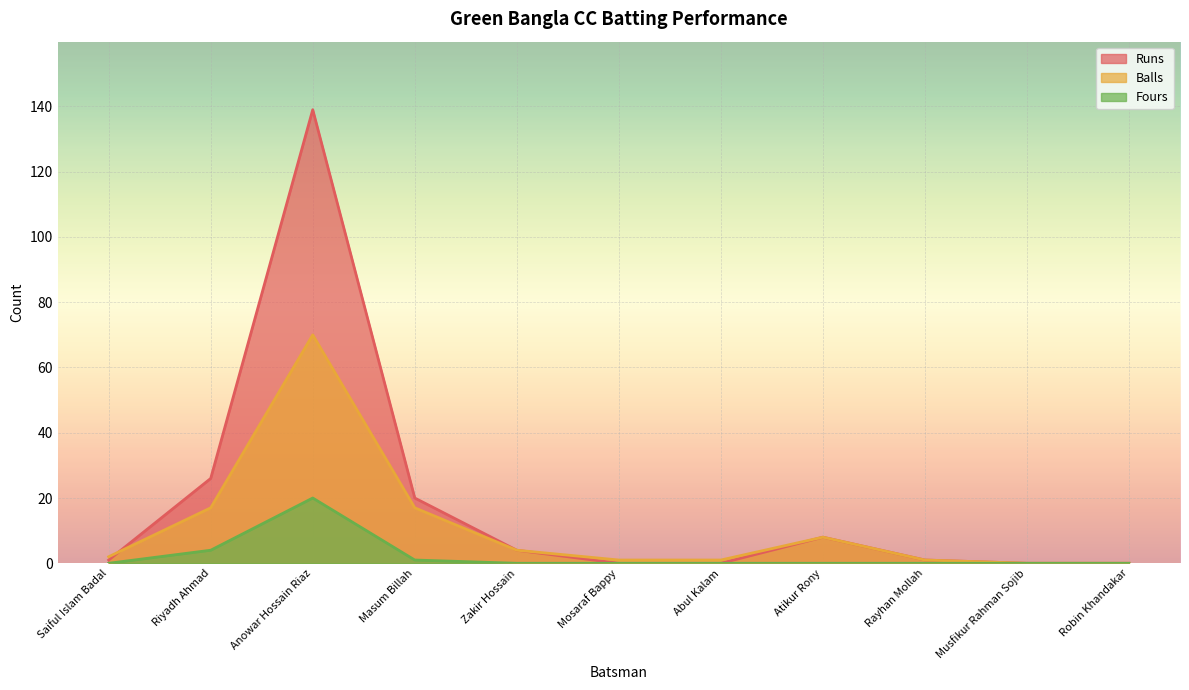

Count the number of data series in this chart.

3